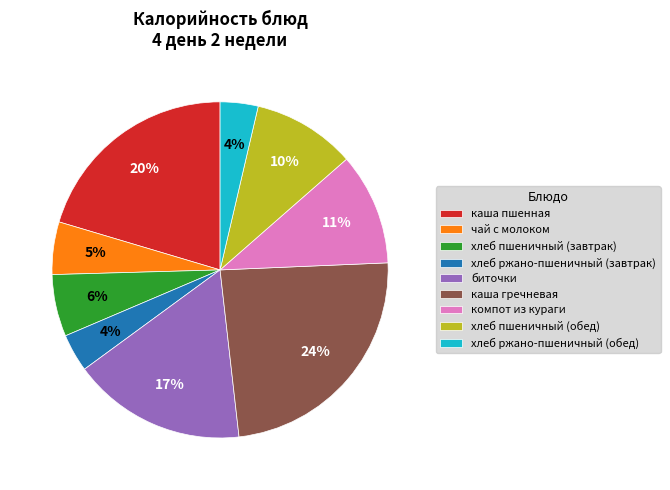

To the nearest percent, what is the difference between the биточки and хлеб пшеничный (завтрак) slice percentages?

11%